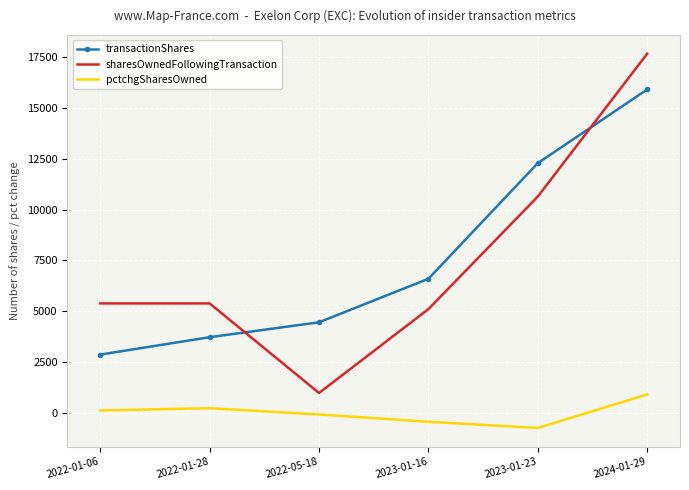

Which series has the widest spread of values?

sharesOwnedFollowingTransaction